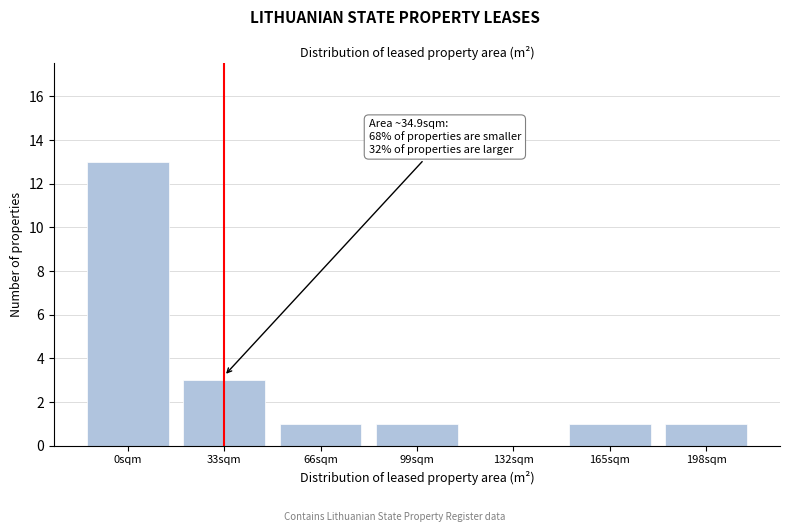

Reading right to left, what are all the values shown in this chart?

198sqm=1	165sqm=1	132sqm=0	99sqm=1	66sqm=1	33sqm=3	0sqm=13